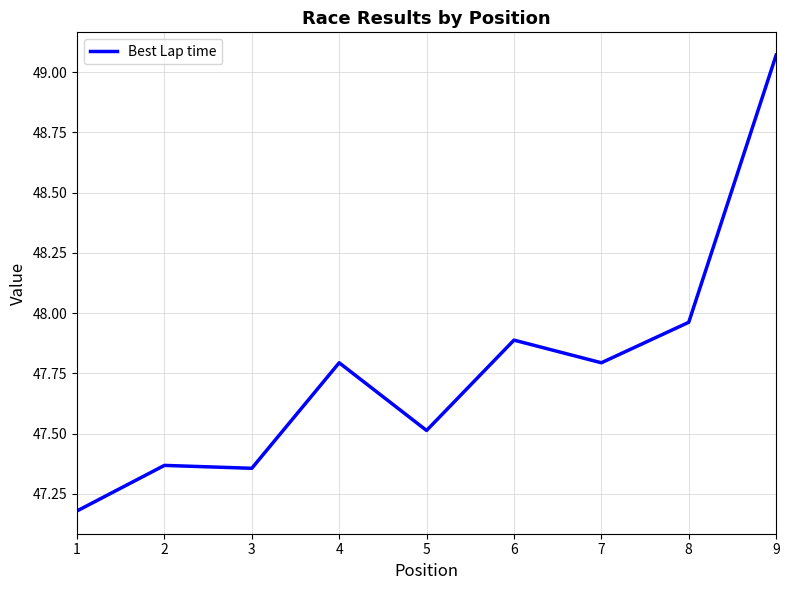

At which label is the value closest to 48?

8